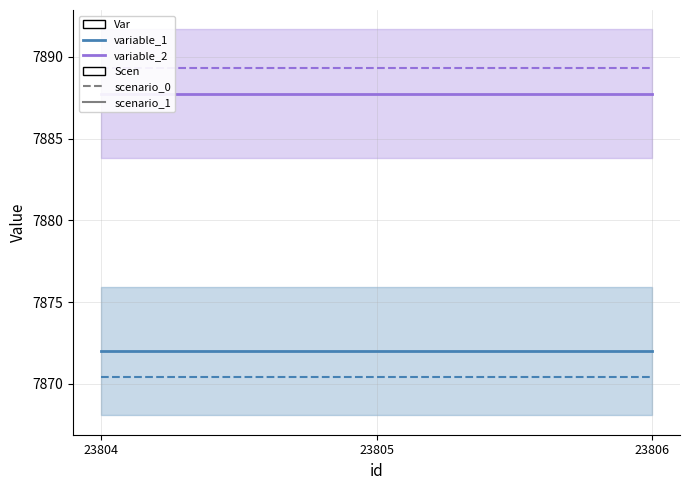

Is the value of variable_1_scenario_0 at 23806 greater than the value of variable_2_scenario_2 at 23805?

No